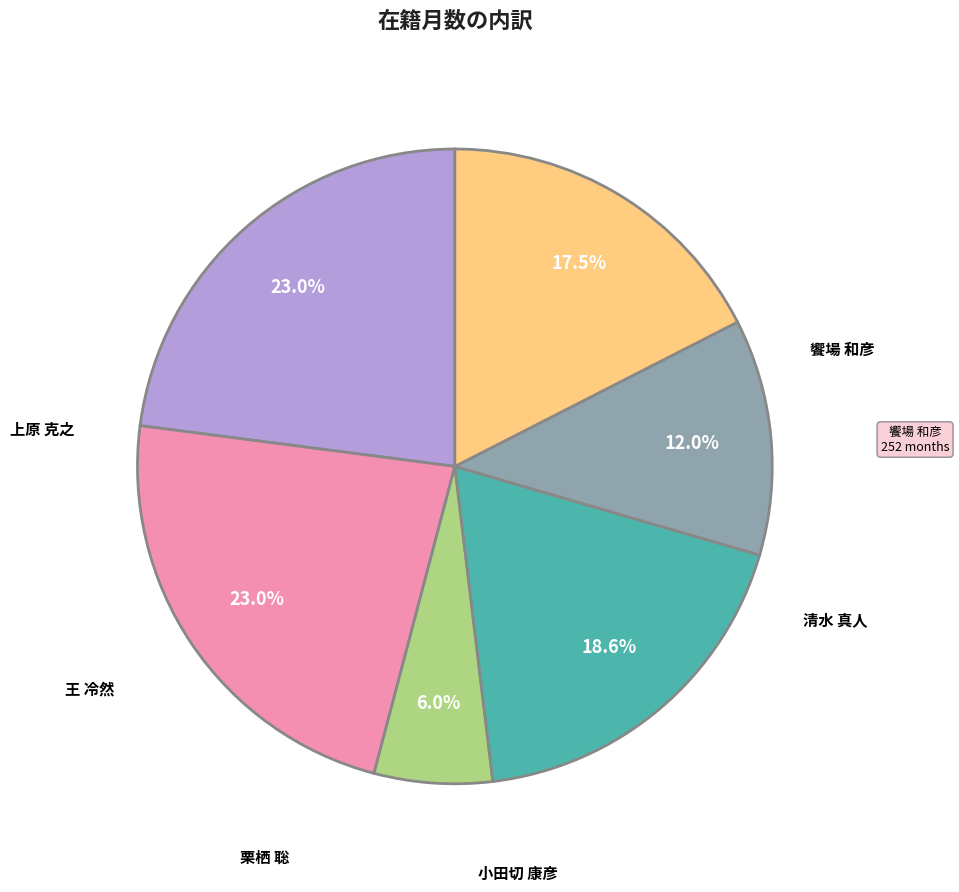

Count the number of slices in the pie.

6